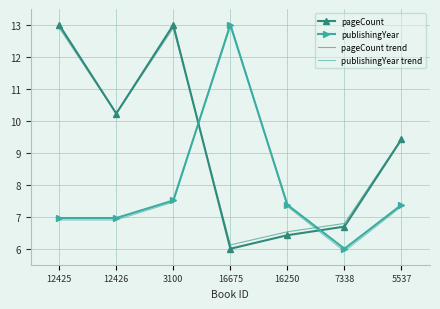

Reading left to right, list all the values displayed in this chart.

pageCount: 12425=13.0	12426=10.2	3100=13.0	16675=6.0	16250=6.4	7338=6.7	5537=9.4
publishingYear: 12425=7.0	12426=7.0	3100=7.5	16675=13.0	16250=7.4	7338=6.0	5537=7.4
pageCount trend: 12425=12.9	12426=10.2	3100=12.9	16675=6.1	16250=6.5	7338=6.8	5537=9.4
publishingYear trend: 12425=6.9	12426=6.9	3100=7.5	16675=13.1	16250=7.3	7338=5.9	5537=7.3